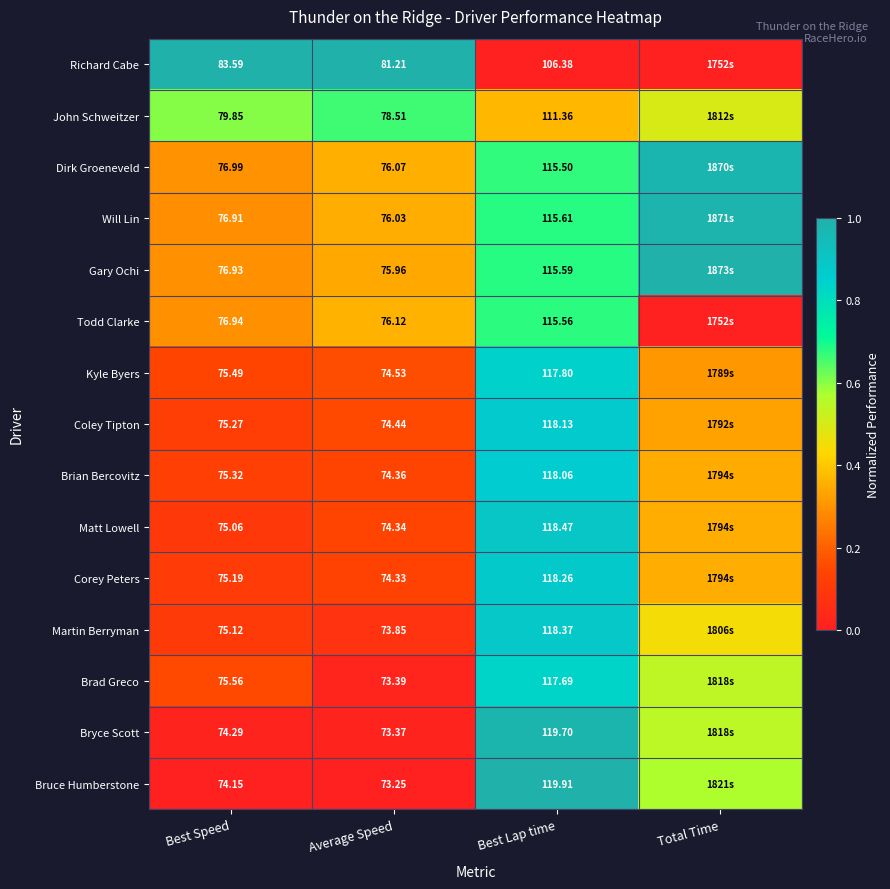

Is it true that Dirk Groeneveld equals 0.6 at Average Speed?

False